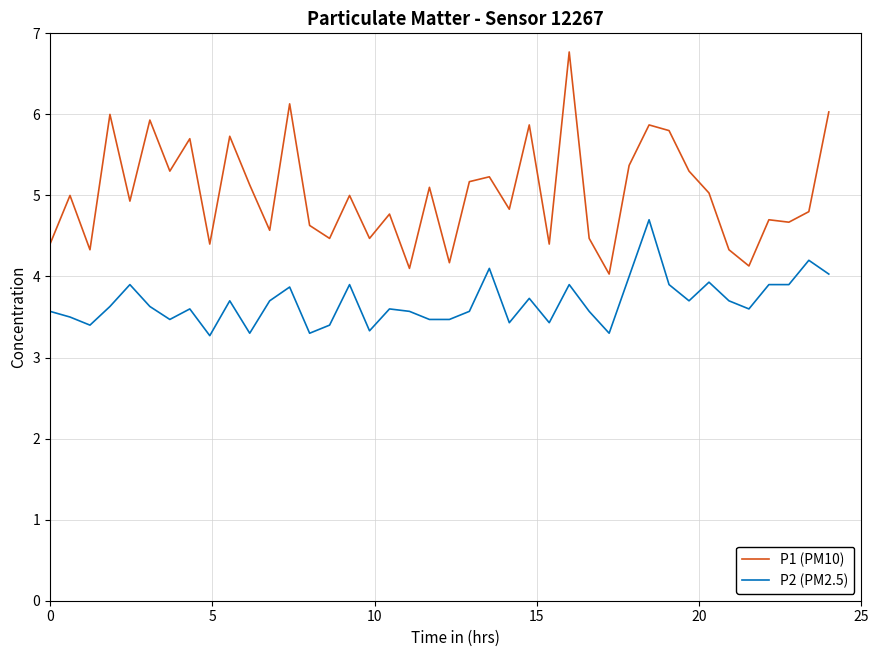

What is the greatest value displayed?

6.8